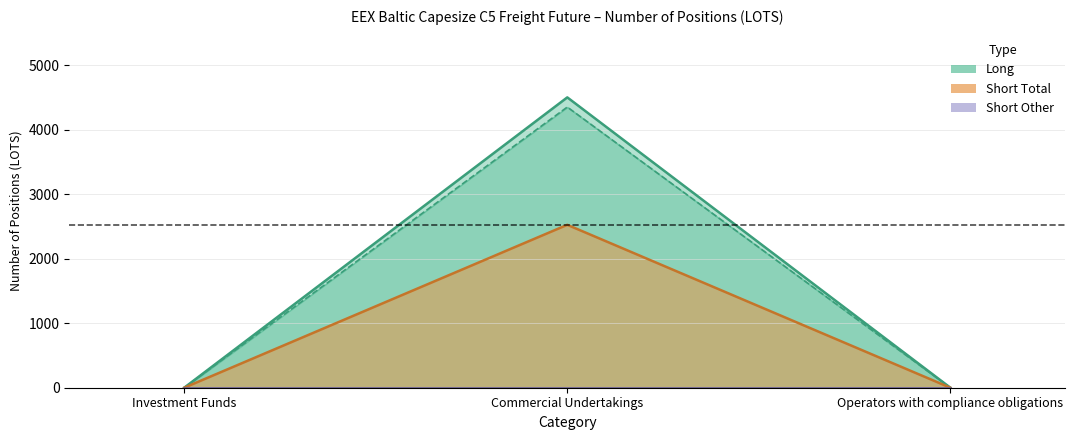

What is the sum of the Long Other values at Commercial Undertakings and Investment Funds?

4350